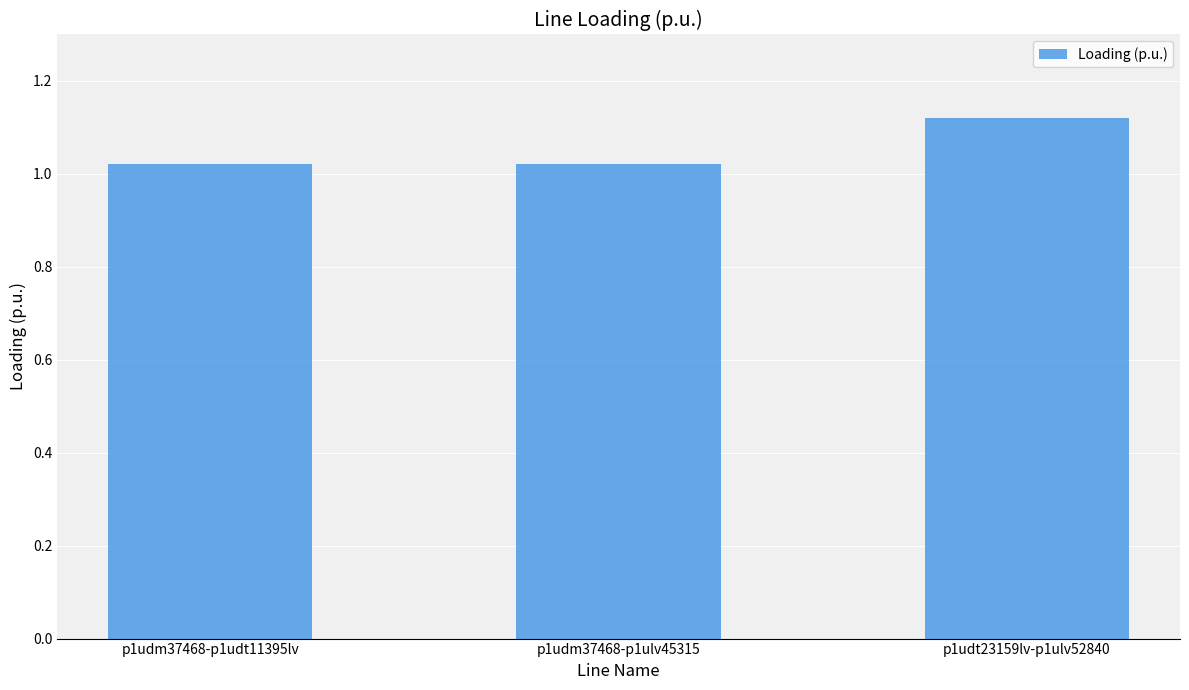

The value at p1udm37468-p1udt11395lv is 0.2. True or false?

False